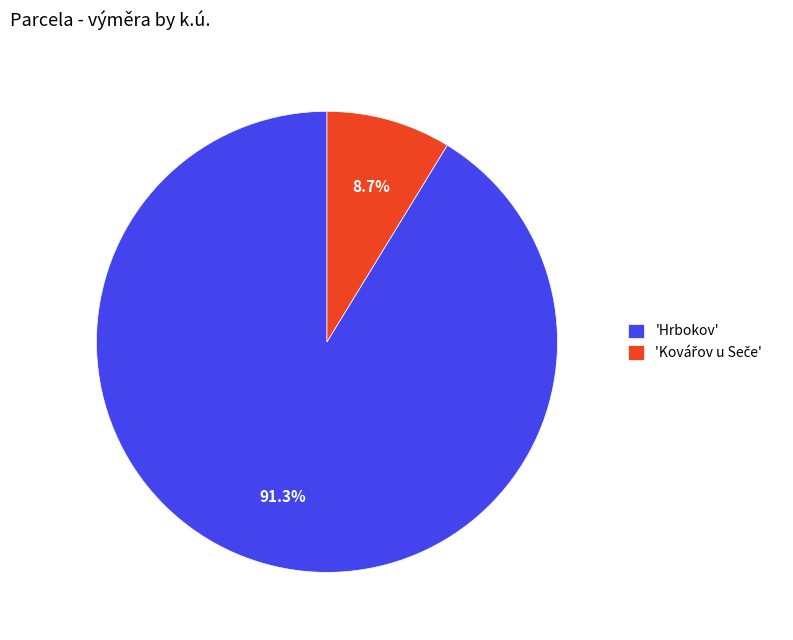

What percentage is NOT represented by 'Hrbokov'?

8.7%